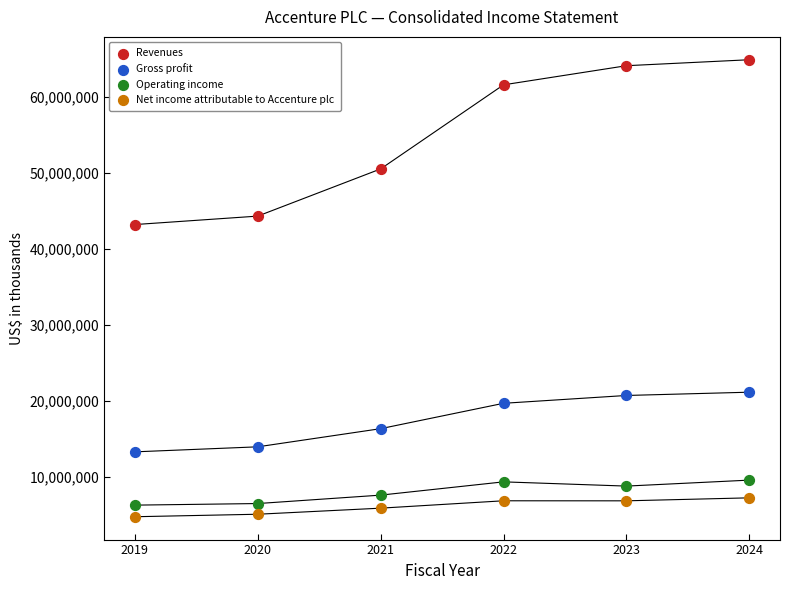

Which series contains the highest Y value?

Revenues